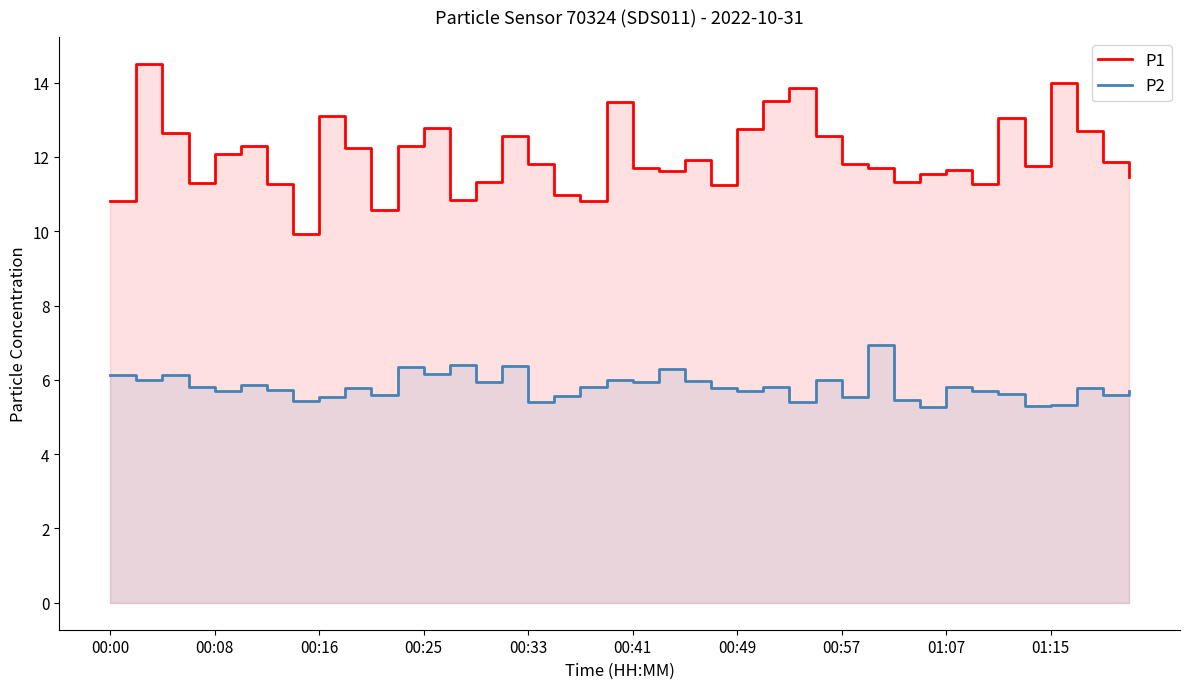

How many distinct data groups are displayed?

2